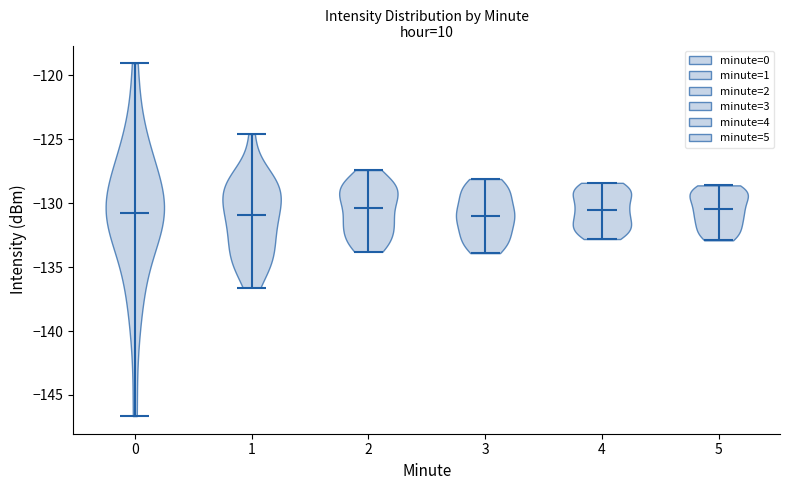

Reading left to right, read every violin against the y-axis: where its median line is, and the lowest and highest points it reaches. The values are not printed on the chart, so give them approximately, as read against the axis.

0: median line -131.0, lowest point -146.5, highest point -119.0
1: median line -131.0, lowest point -136.5, highest point -124.5
2: median line -130.5, lowest point -134.0, highest point -127.5
3: median line -131.0, lowest point -134.0, highest point -128.0
4: median line -130.5, lowest point -133.0, highest point -128.5
5: median line -130.5, lowest point -133.0, highest point -128.5